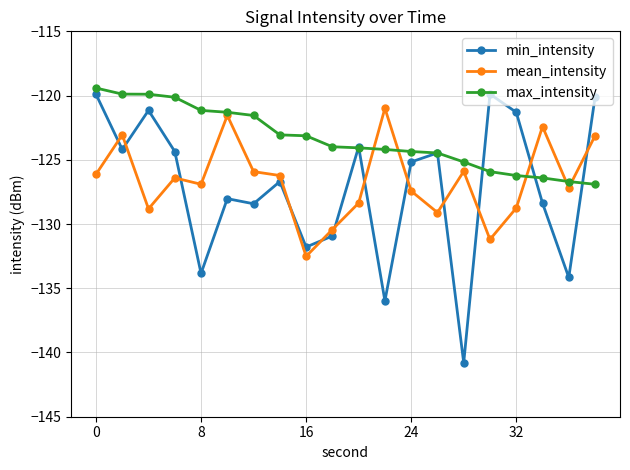

True or false: mean_intensity has more than 2 points higher than both neighbors.

True